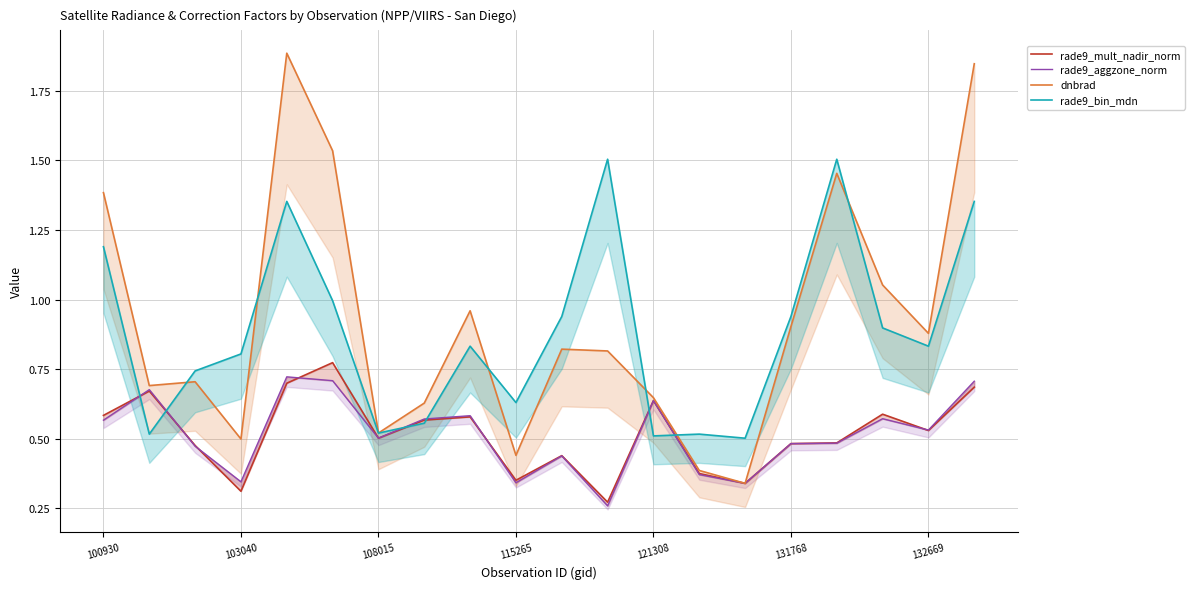

What are all the series names shown in the legend?

rade9_mult_nadir_norm, rade9_aggzone_norm, dnbrad, rade9_bin_mdn